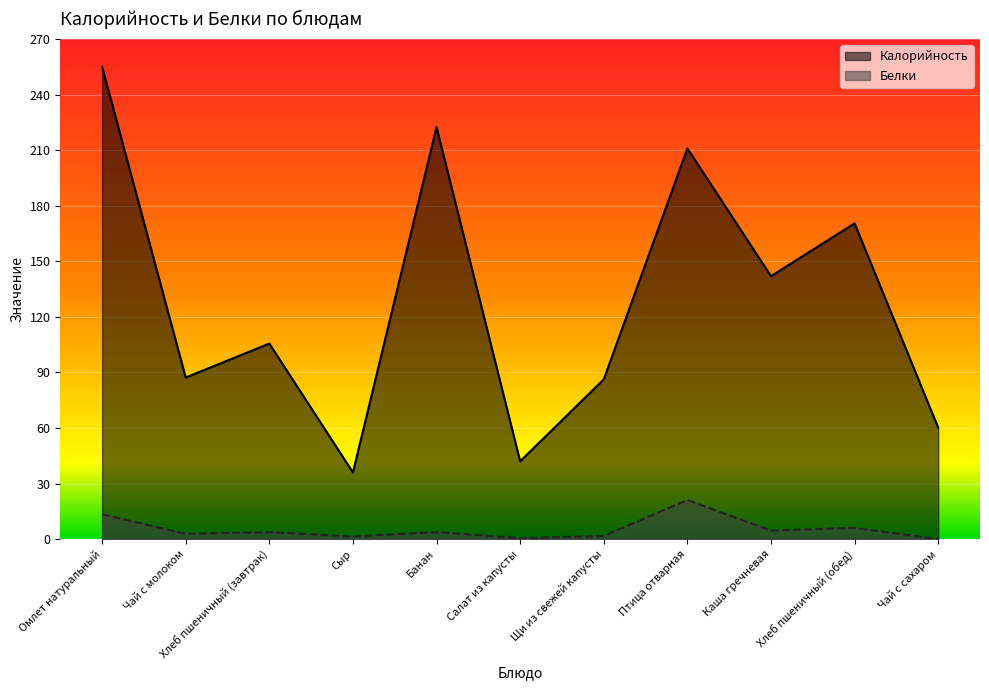

What is the sum of all Калорийность values?

1418.4